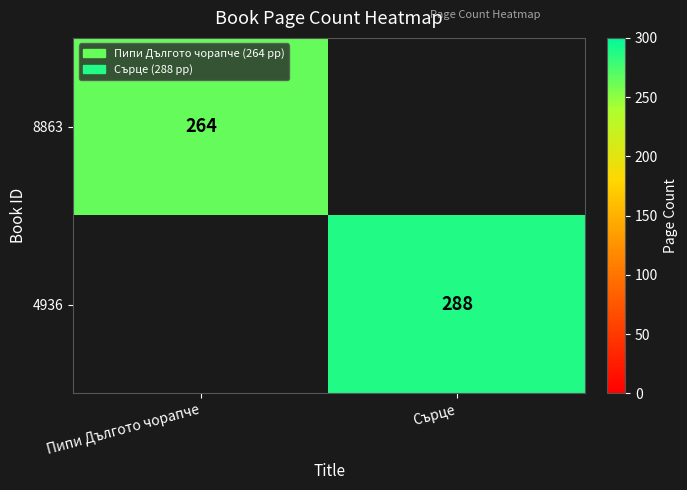

The value of 8863 at Пипи Дългото чорапче is 264. True or false?

True